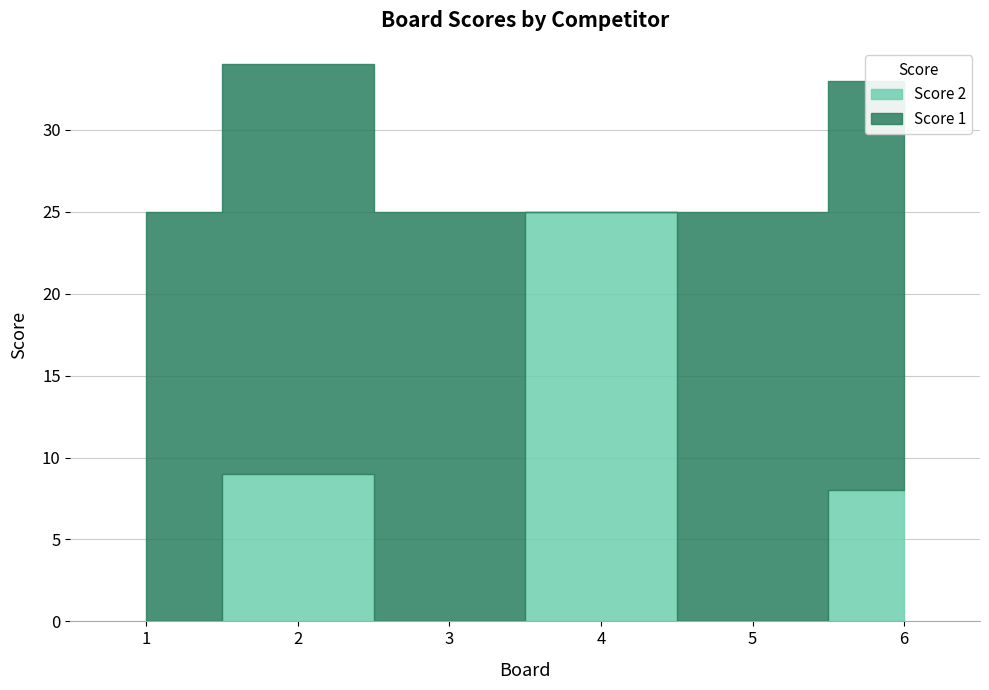

What is the value of the Score 2 point at the 4th from the left?

25